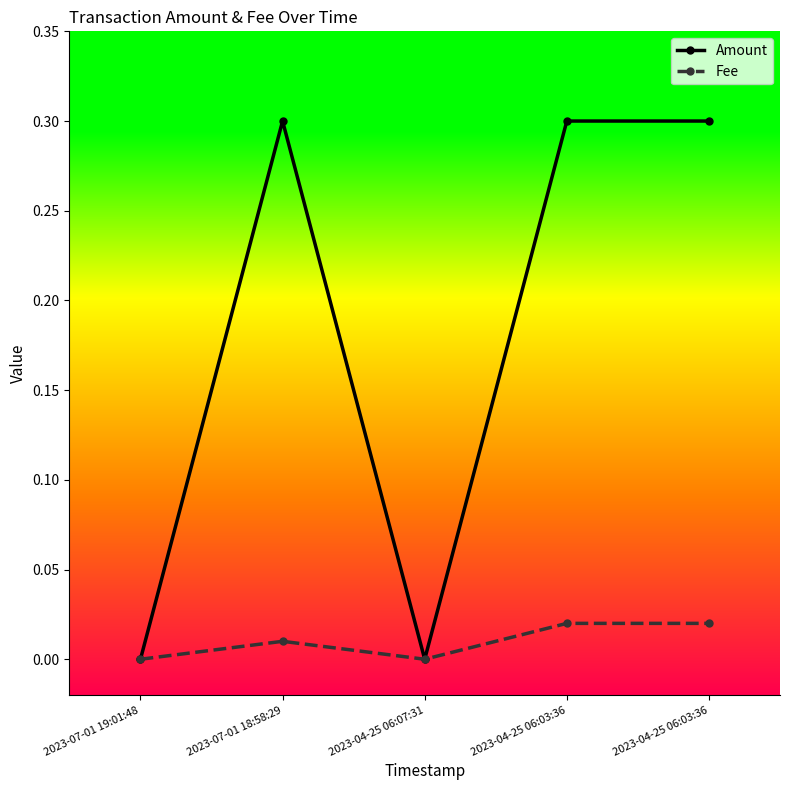

How many lines are shown in the chart?

2